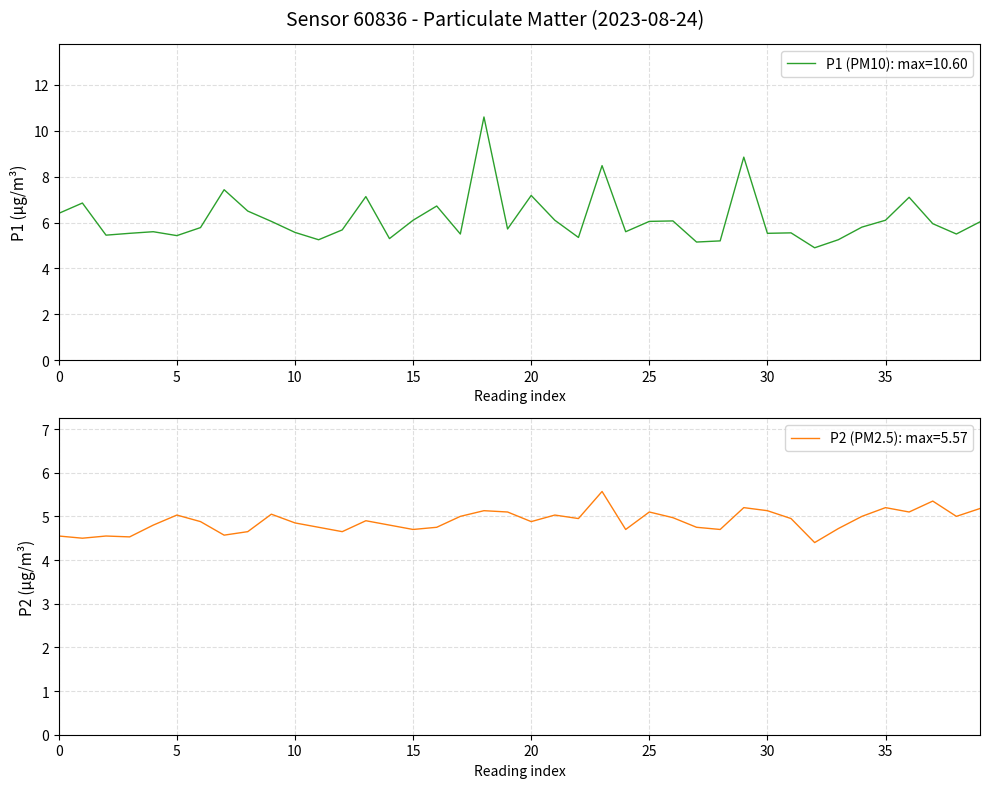

What is the difference between the second highest and second lowest values in the P1 series?

3.5